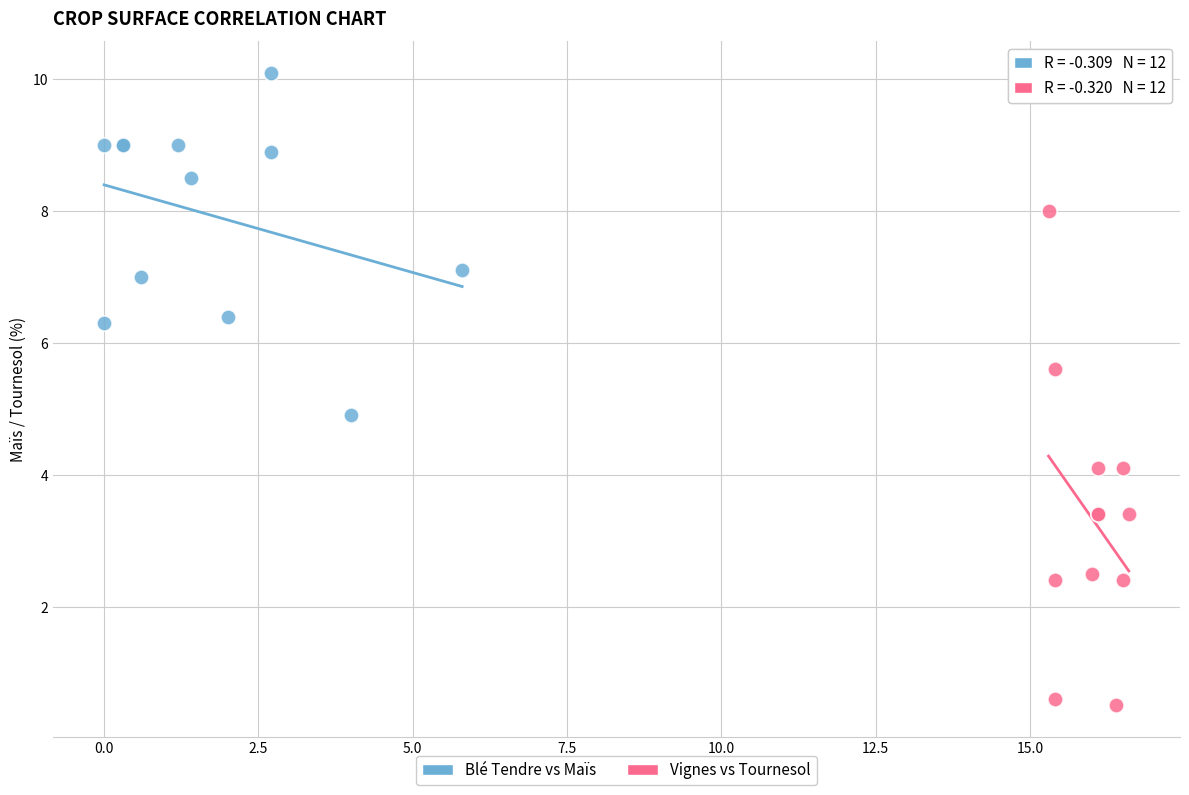

Which series reaches the minimum Y coordinate?

Vignes vs Tournesol